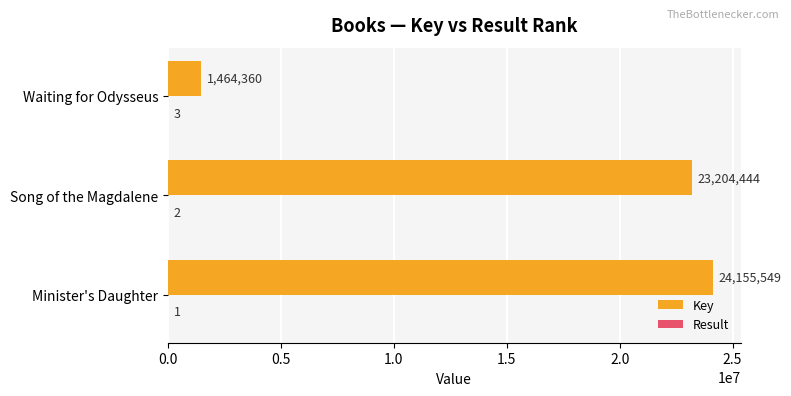

What is the sum of all Key values?

48824353